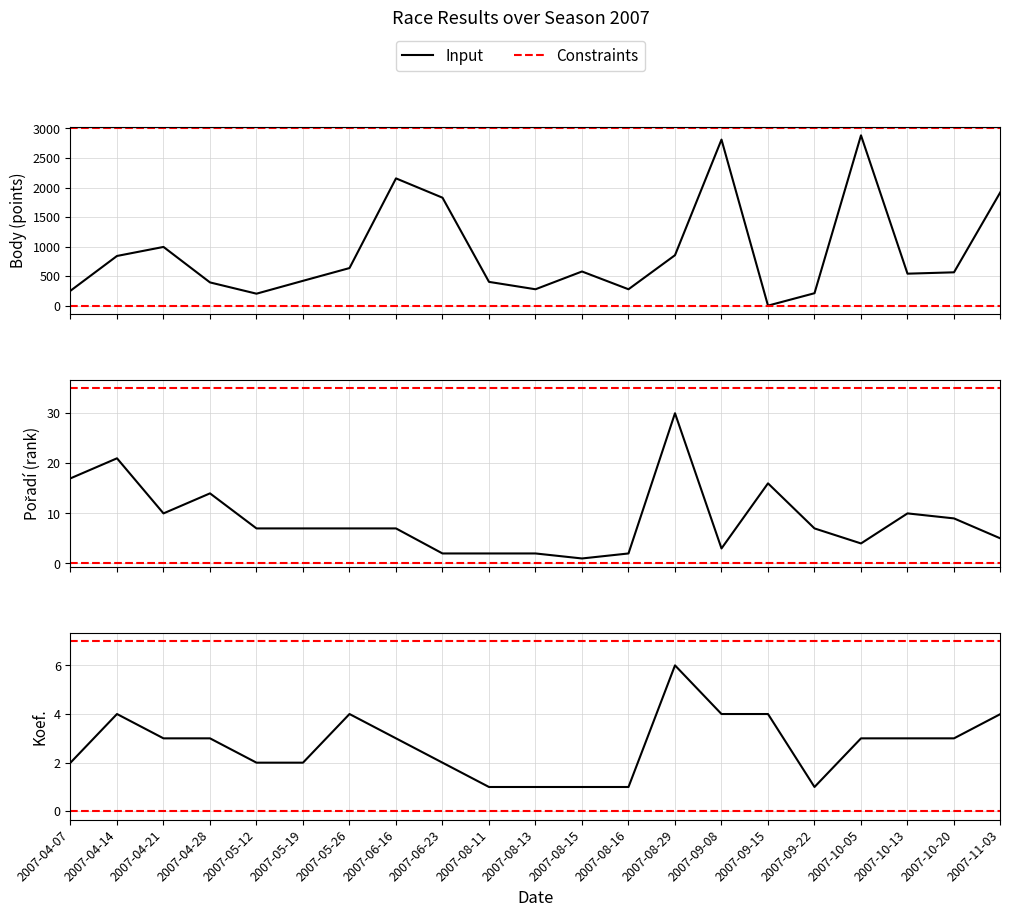

The value of Pořadí at 2007-08-11 is 2. True or false?

True